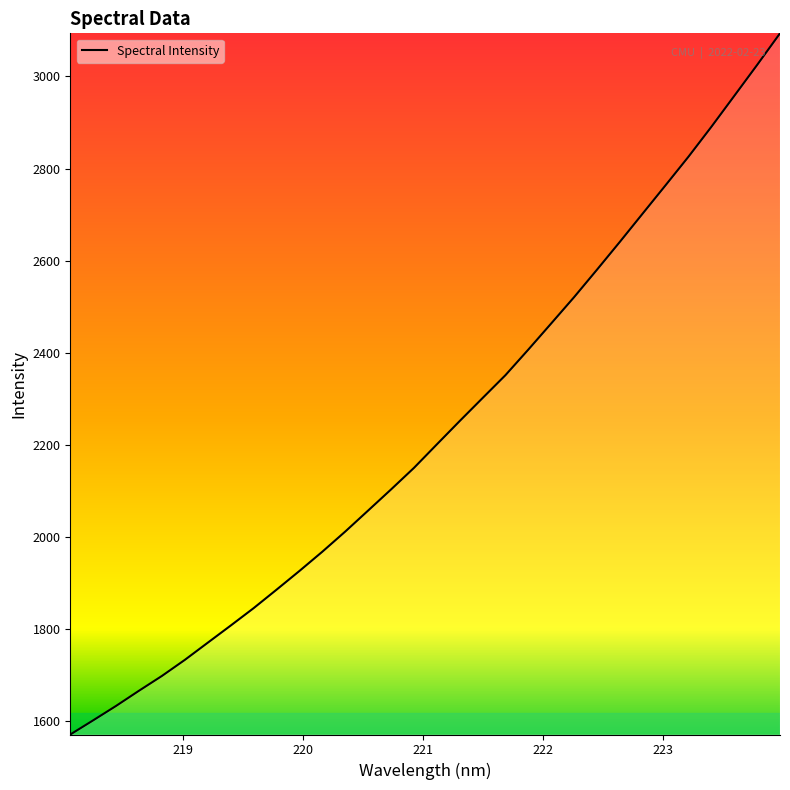

What is the maximum value shown in the chart?

3093.7